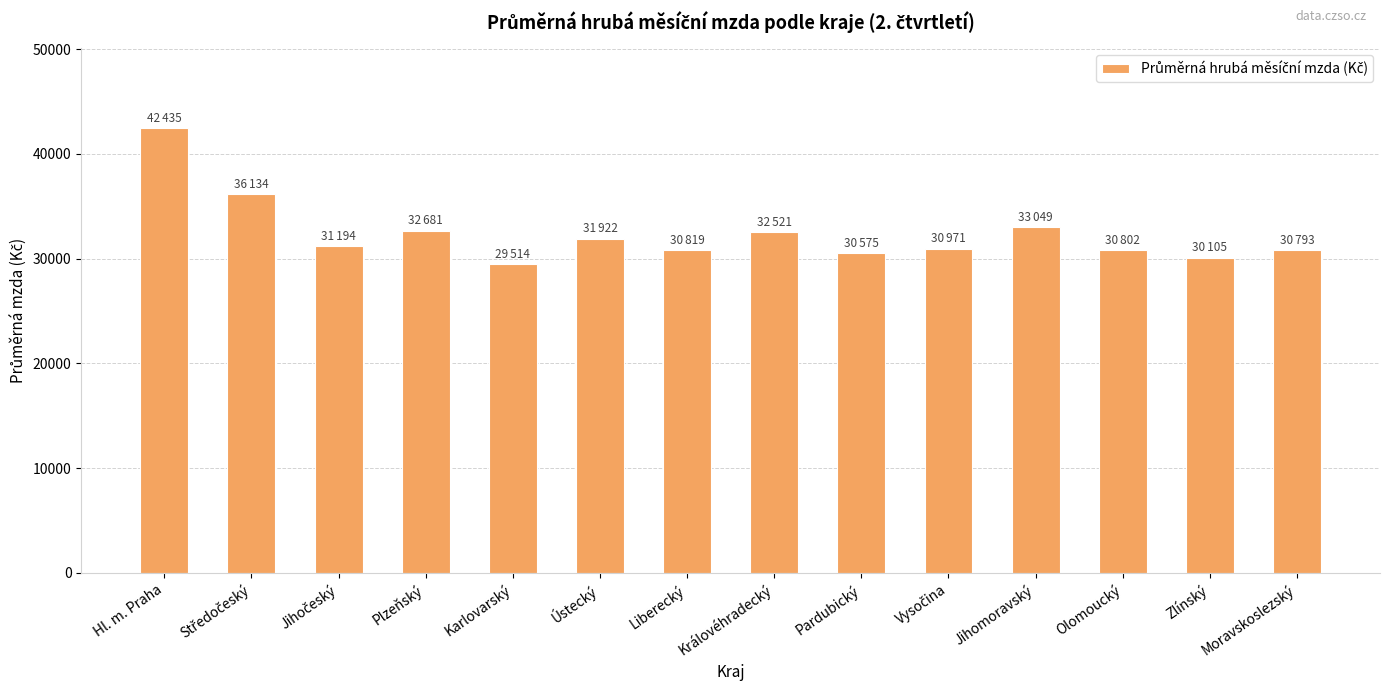

Count the number of data series in this chart.

1